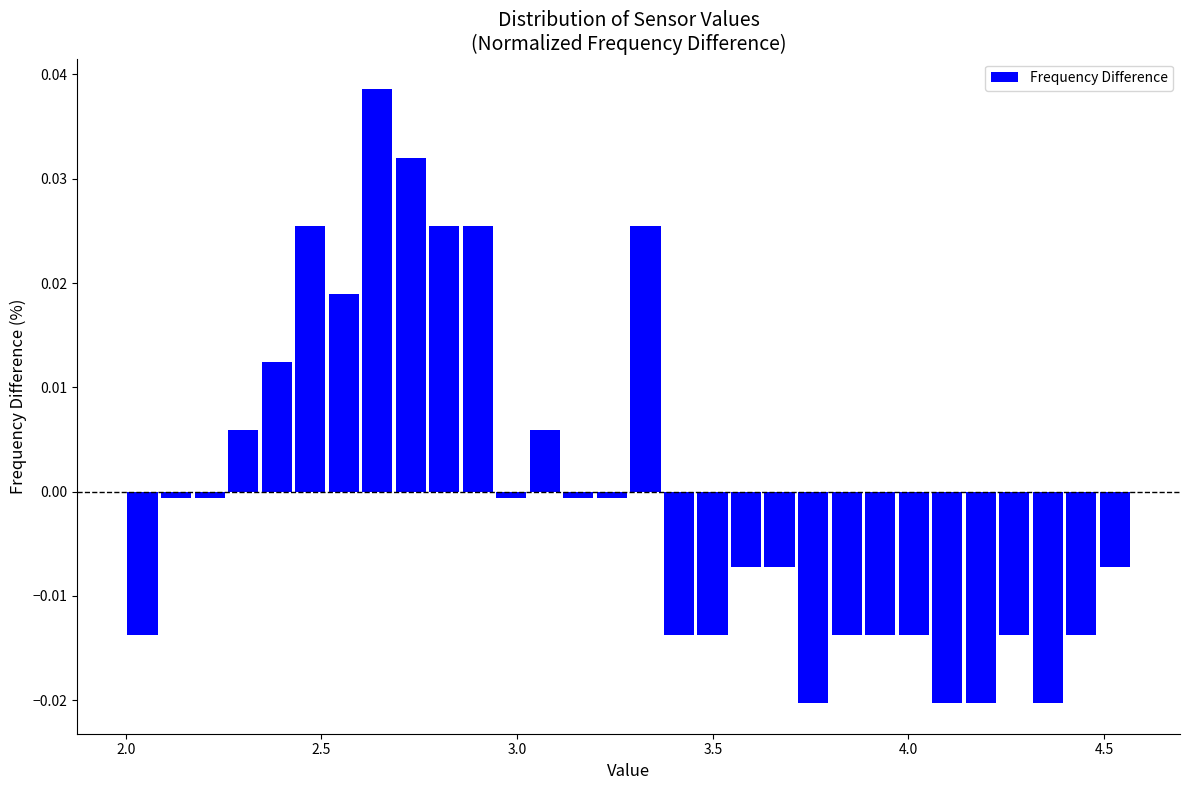

Around what value on the x-axis is the tallest bar? Give the approximate position of its centre, as read against the axis.

2.65